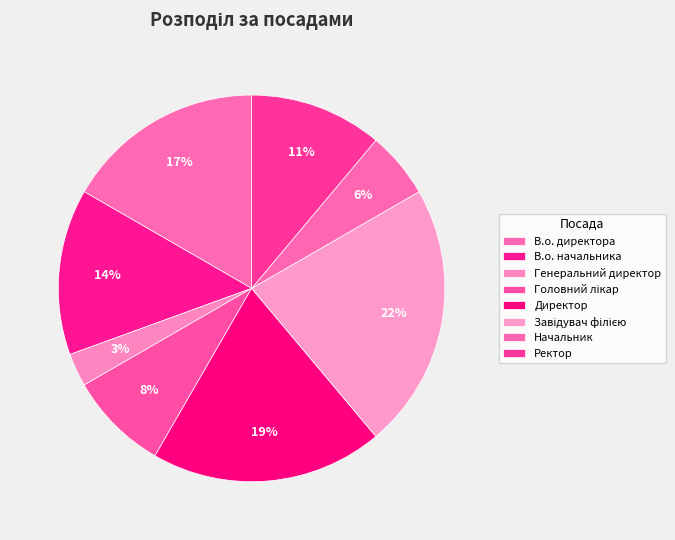

What is the smallest slice in the pie chart?

Генеральний директор